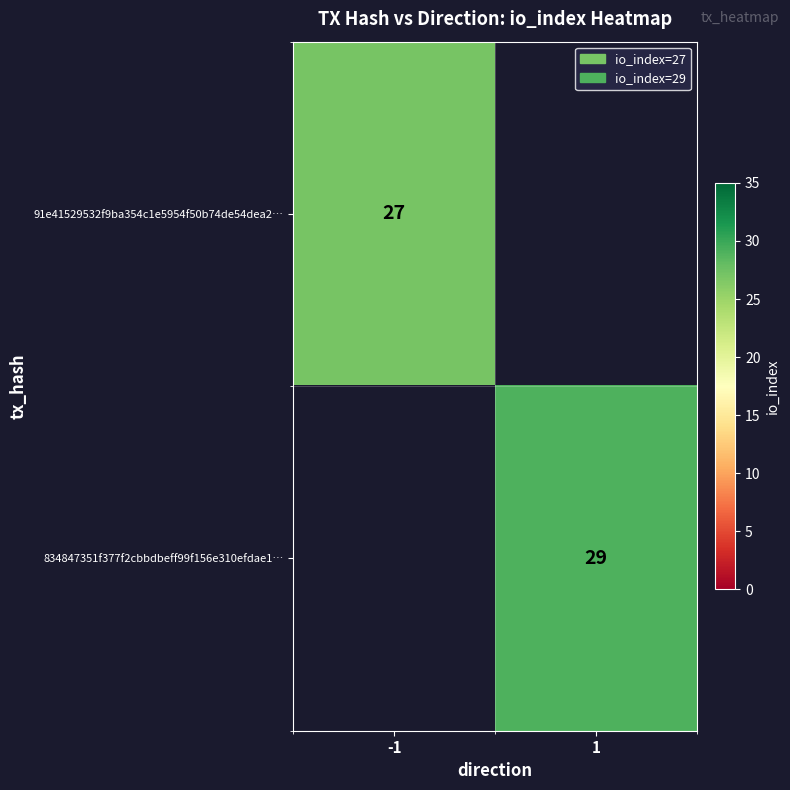

Is it true that 91e41529532f9ba354c1e5954f50b74de54dea2… equals 39 at -1?

False